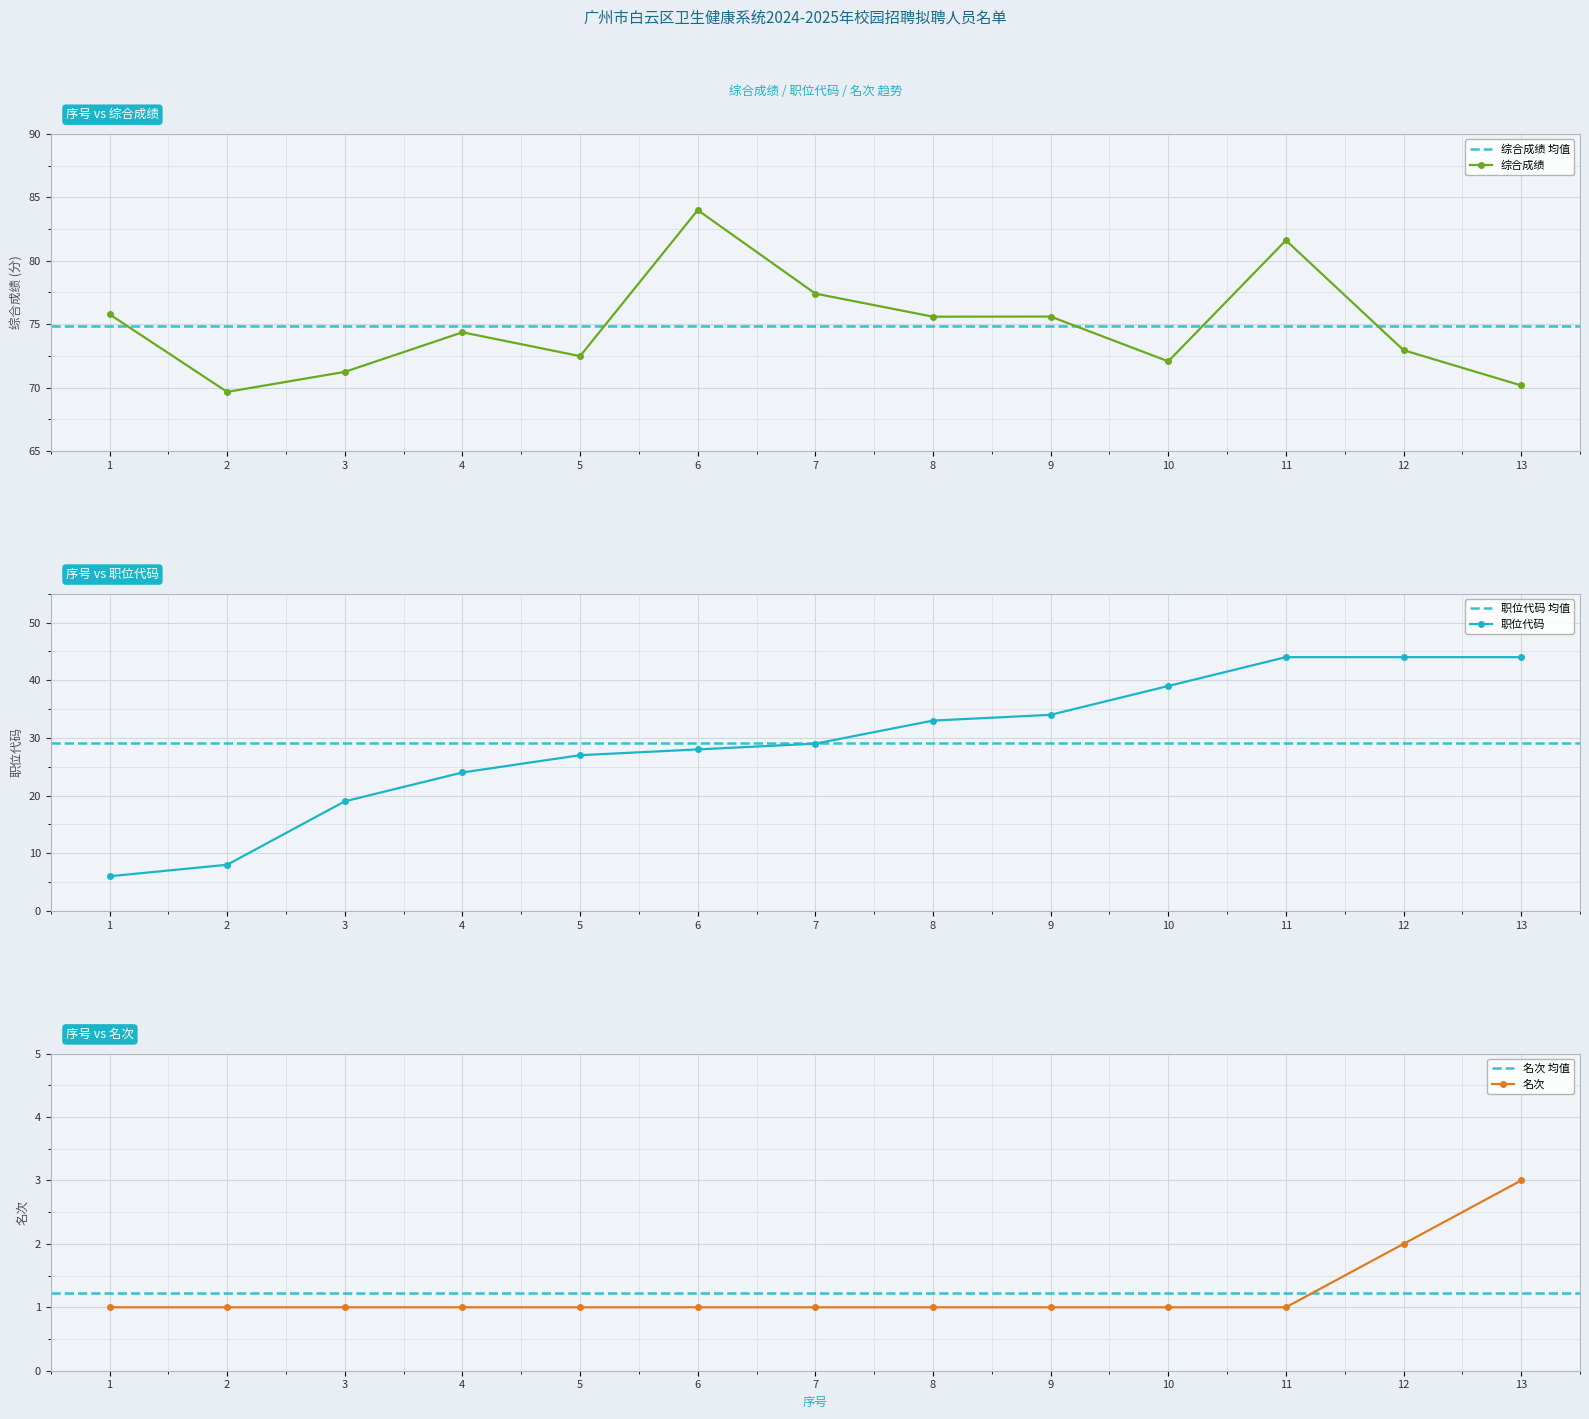

True or false: 职位代码 and 综合成绩 intersect in this chart.

False